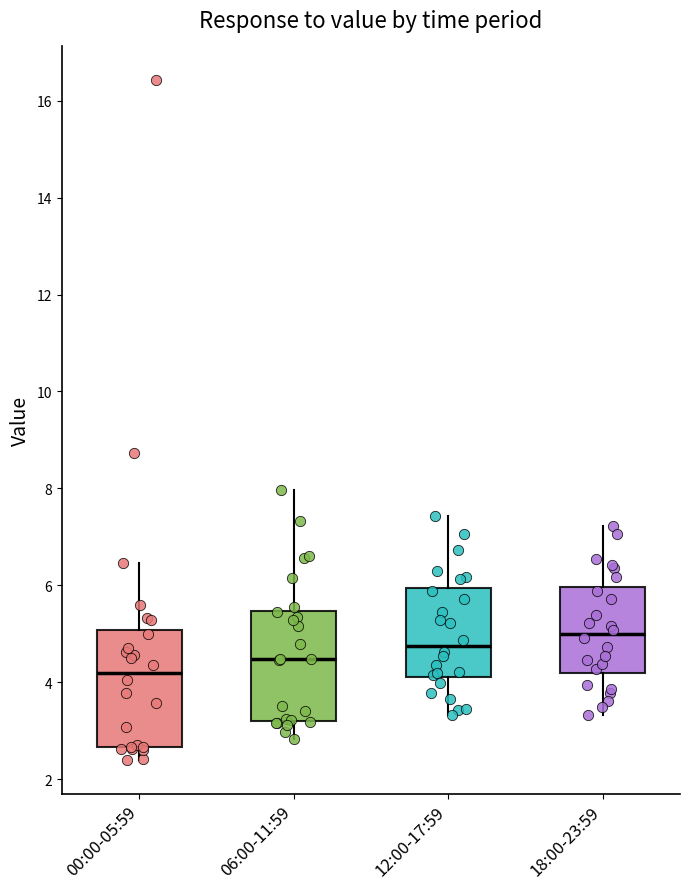

Reading left to right, transcribe this box plot: for each box, give where its median line is, the range the box spans, and where its two whiskers end, as read against the y-axis. The values are not printed on the chart, so give them approximately, as read against the axis.

00:00-05:59: median 4.2, box 2.6 to 5.0, whiskers 2.4 to 6.4
06:00-11:59: median 4.4, box 3.2 to 5.4, whiskers 2.8 to 8.0
12:00-17:59: median 4.8, box 4.2 to 6.0, whiskers 3.4 to 7.4
18:00-23:59: median 5.0, box 4.2 to 6.0, whiskers 3.4 to 7.2